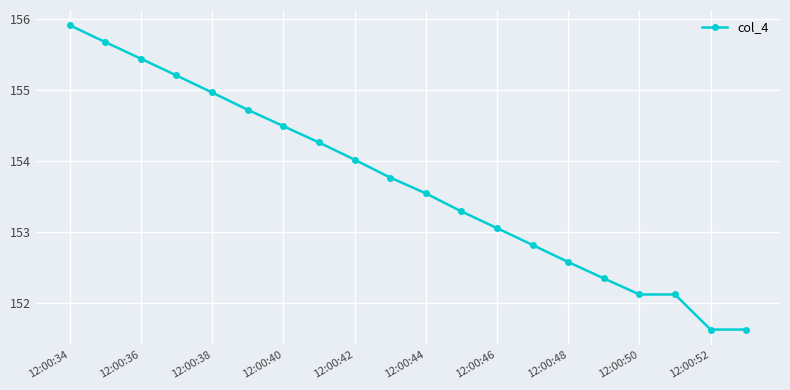

What is the sum of all values?

3073.5